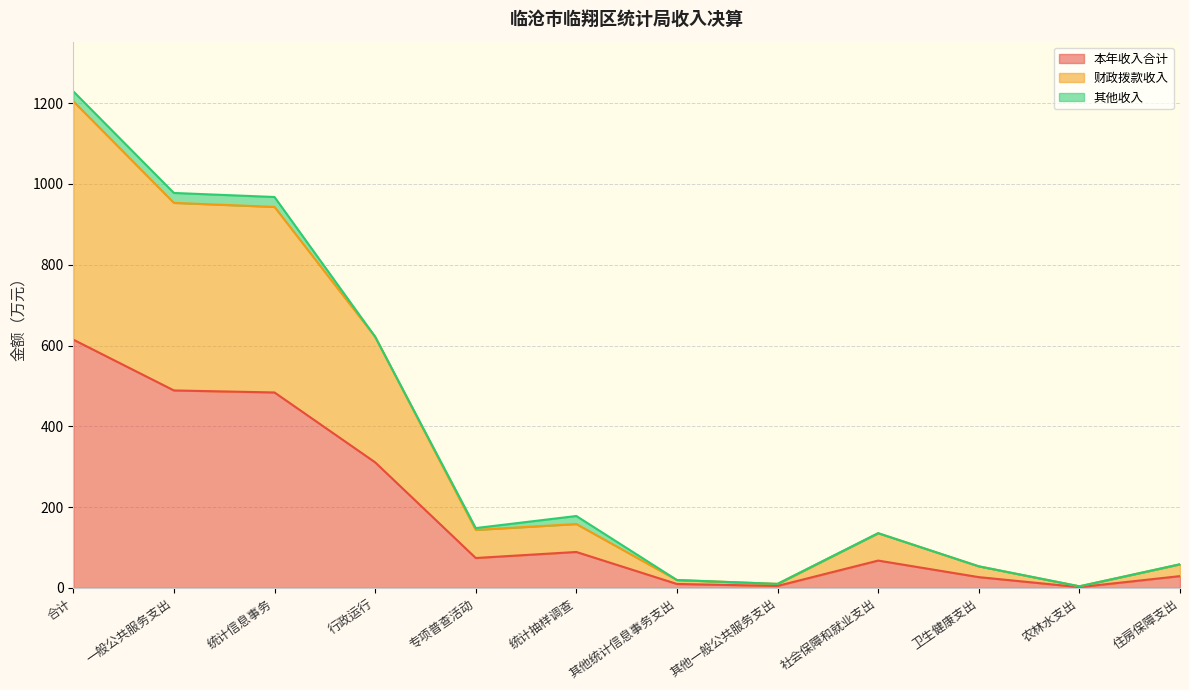

At which category is the sum across all series the highest?

合计